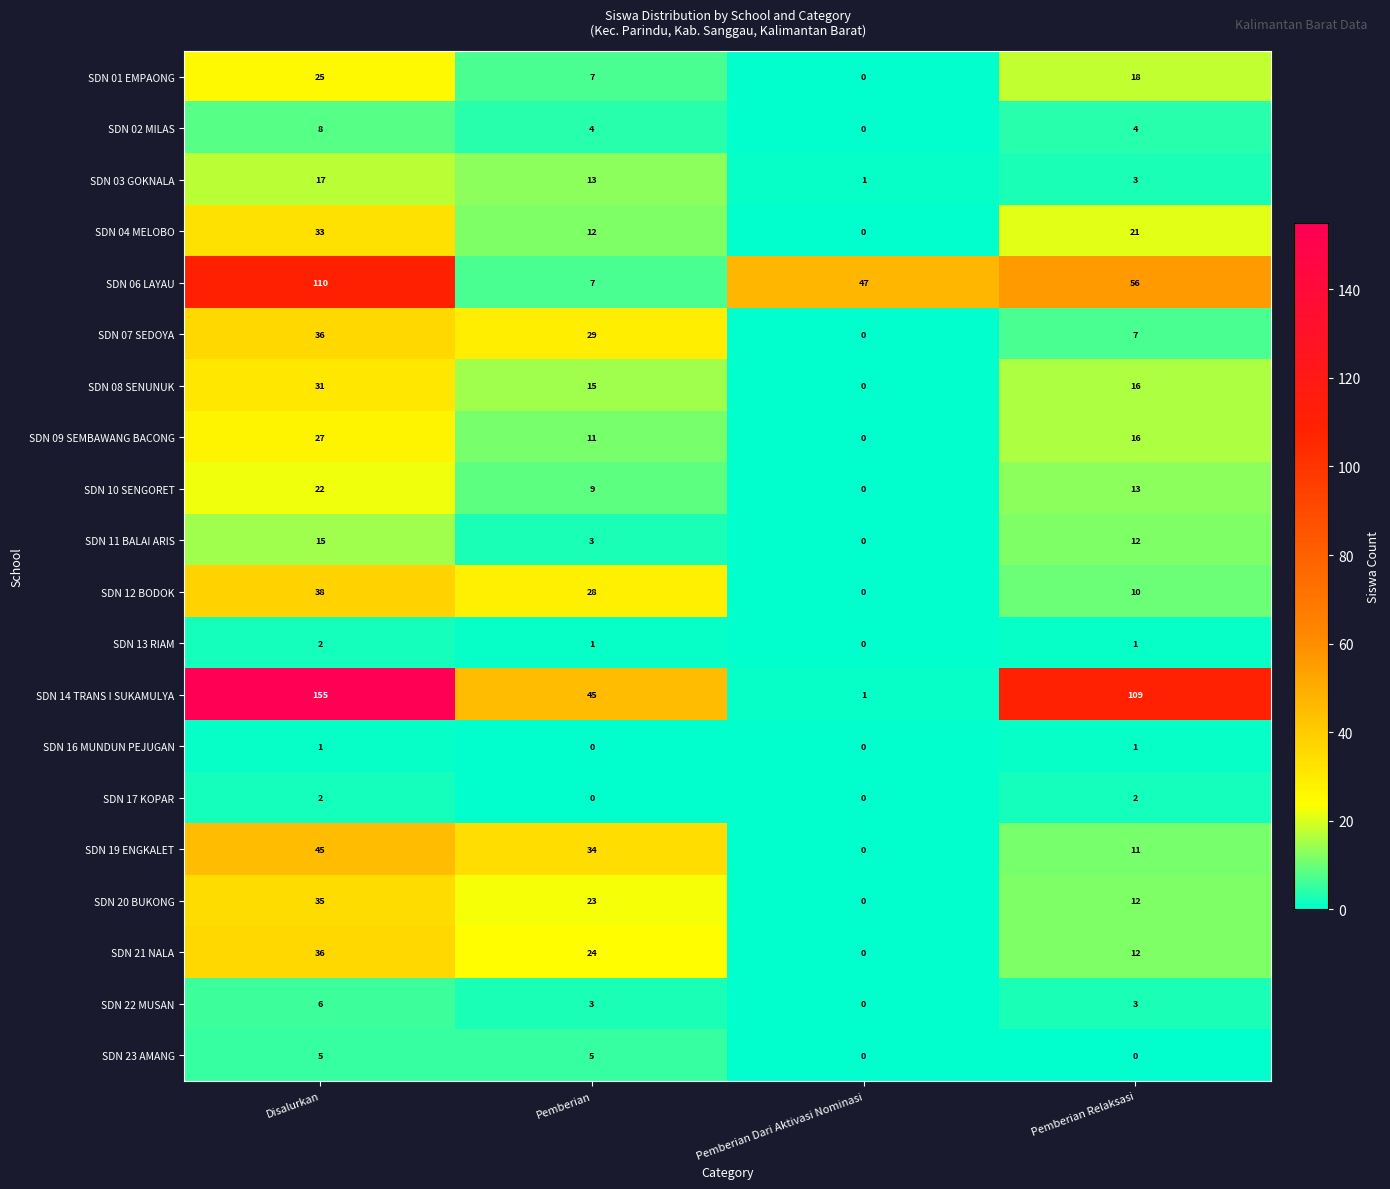

Which series changed the most between Disalurkan and Pemberian Relaksasi?

SDN 06 LAYAU